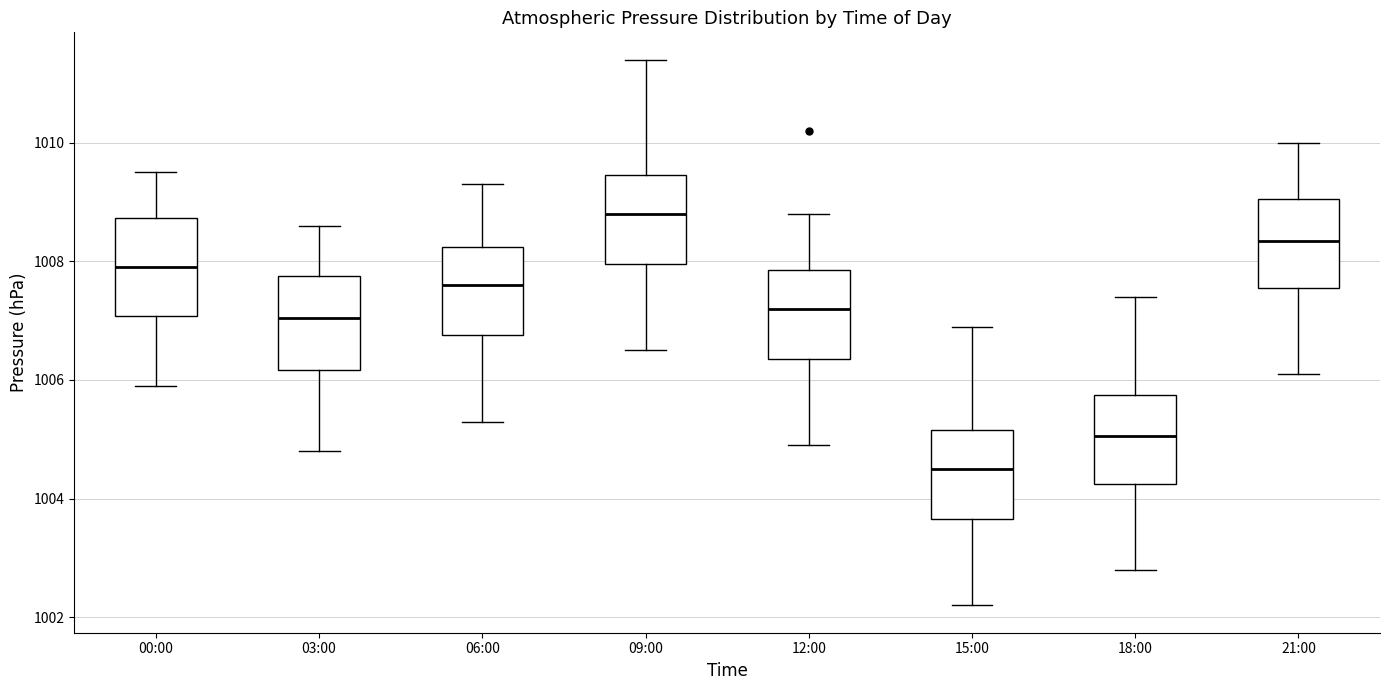

Which box has the lowest median line?

15:00